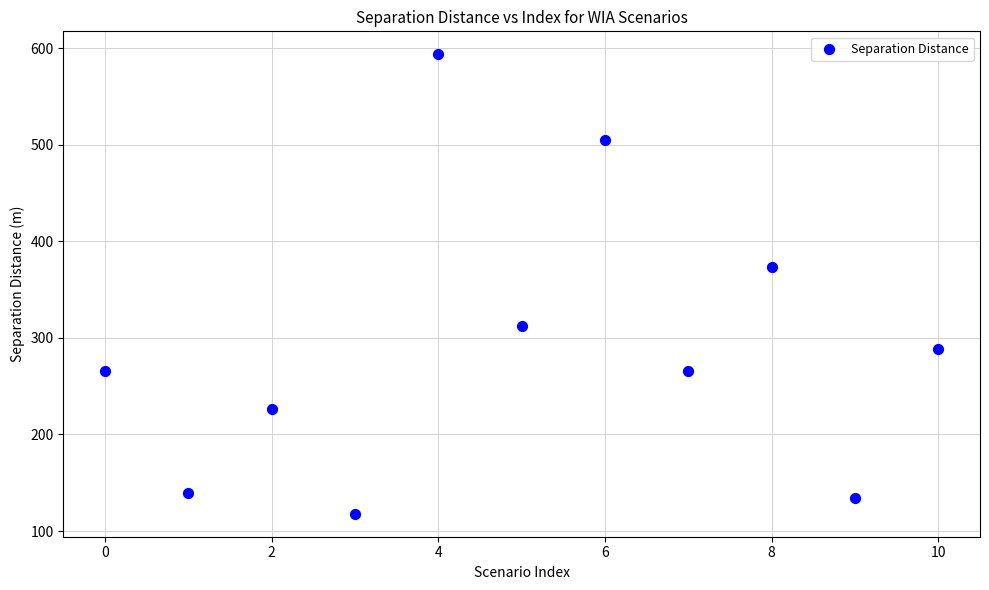

What Y value in the scatter plot is closest to 355?

373.4